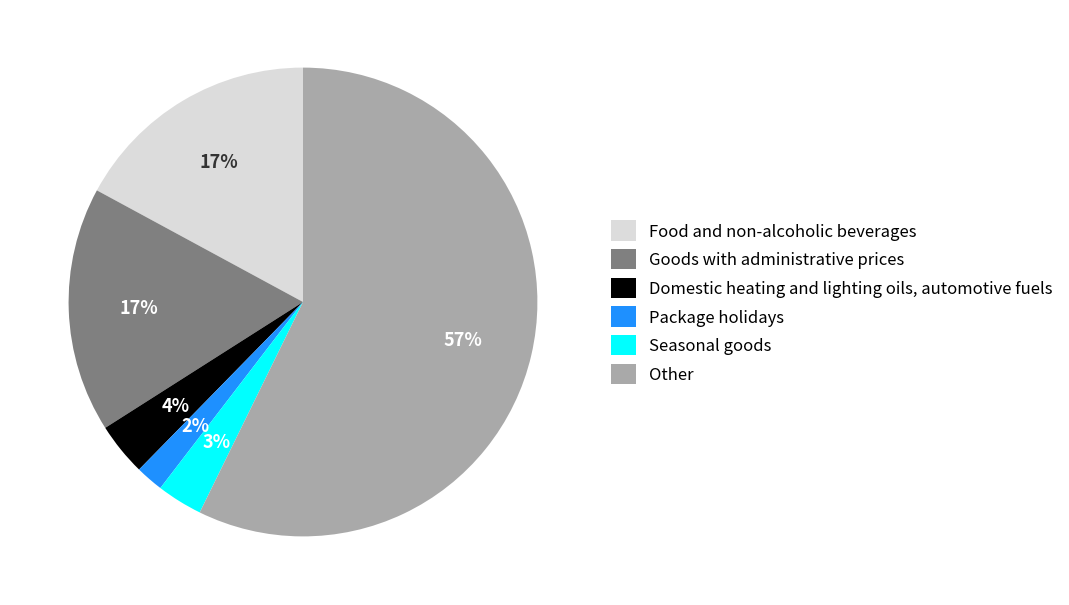

To the nearest percent, what is the average slice percentage?

17%